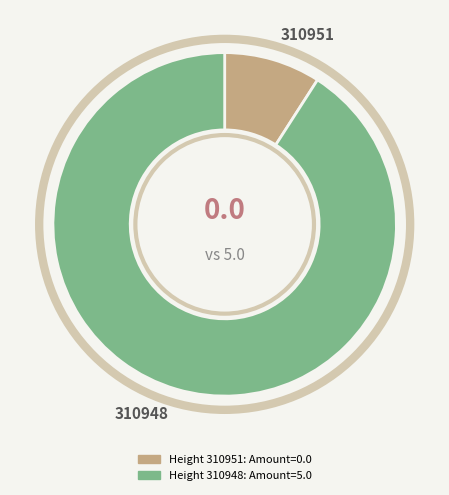

Is there any slice that represents more than half of the pie?

Yes